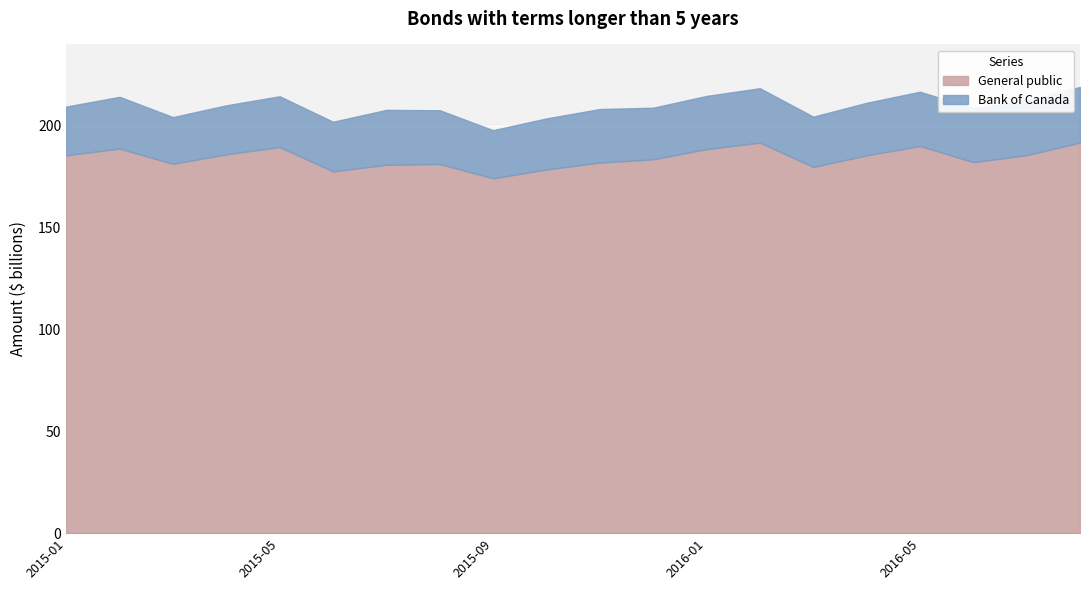

What is the maximum value for General public?

191.8